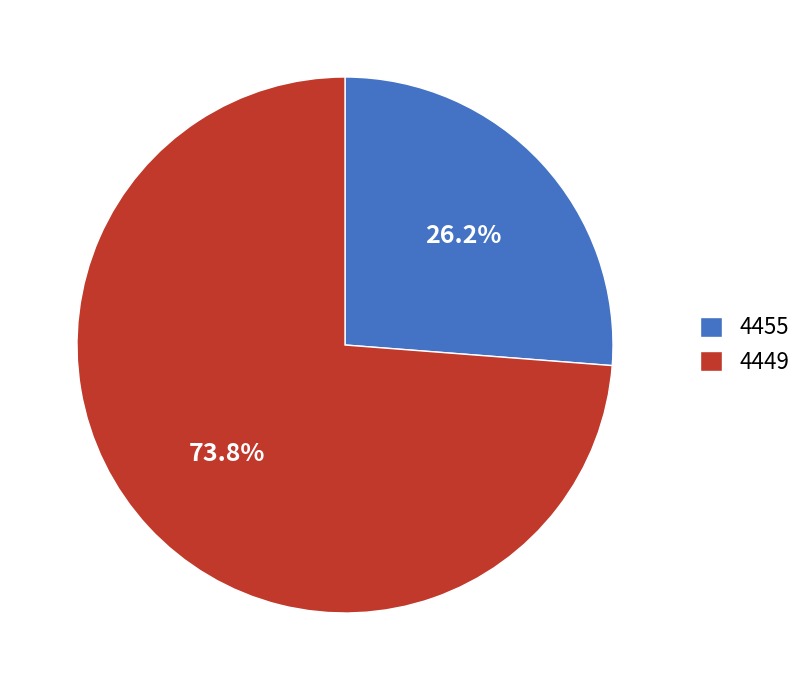

To the nearest percent, what is the difference between the largest and smallest slice percentages?

48%